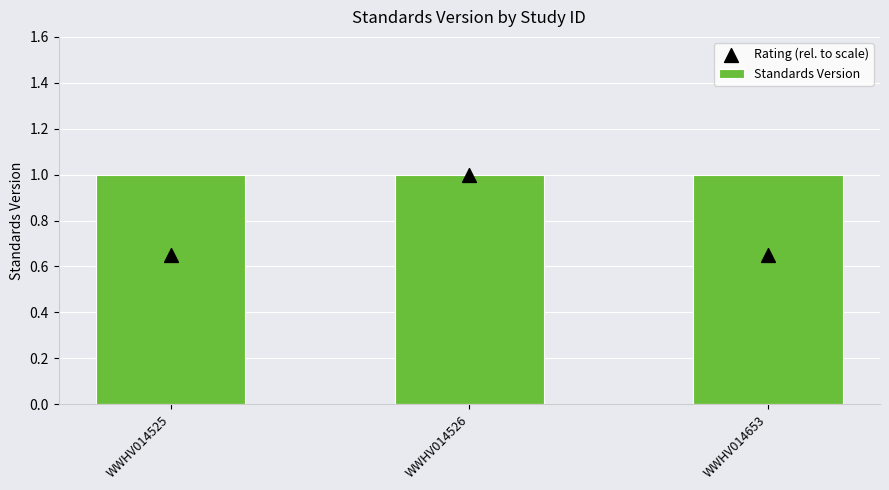

Is the value of Rating (rel. to scale) at WWHV014526 greater than the value of Standards Version at WWHV014526?

No